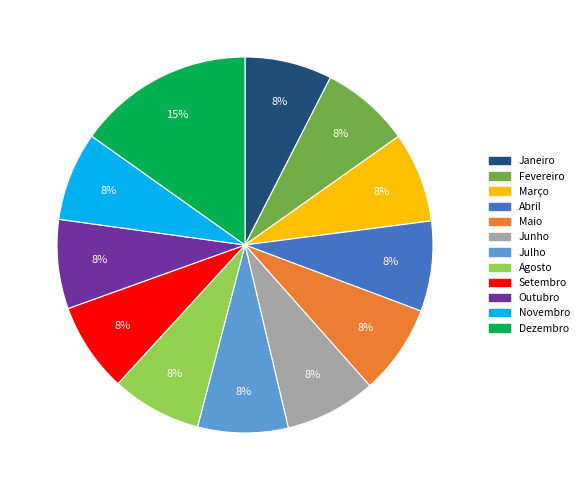

How many segments does this pie chart have?

12